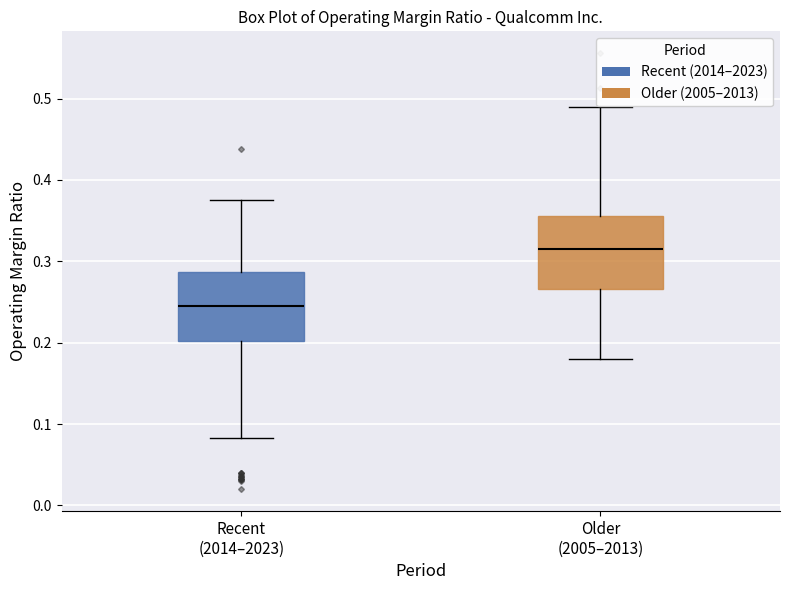

Which box has the highest median line?

Older (2005–2013)